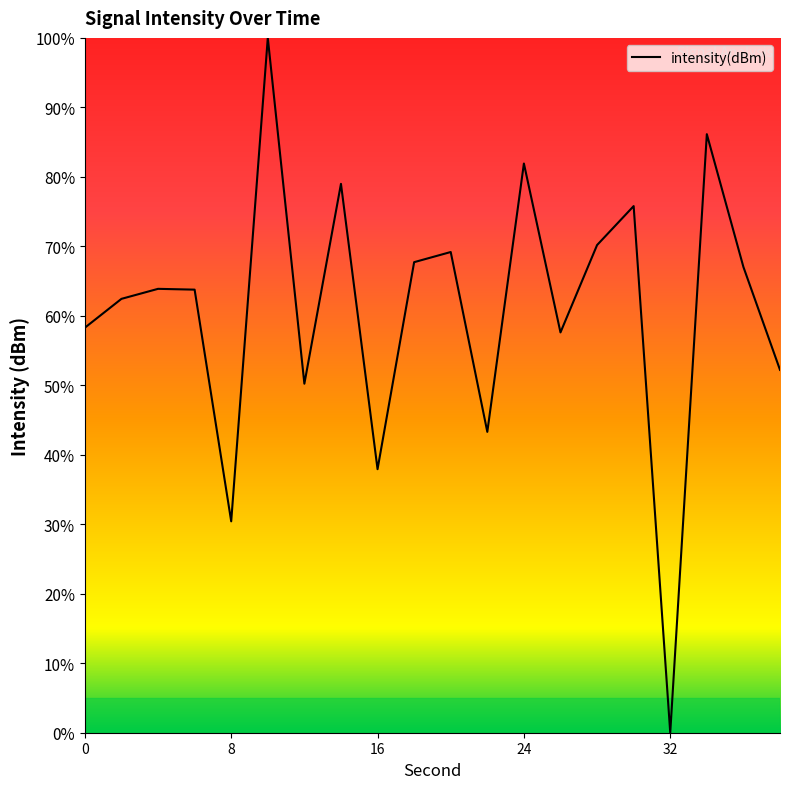

What is the difference between the maximum and minimum values?

100.0